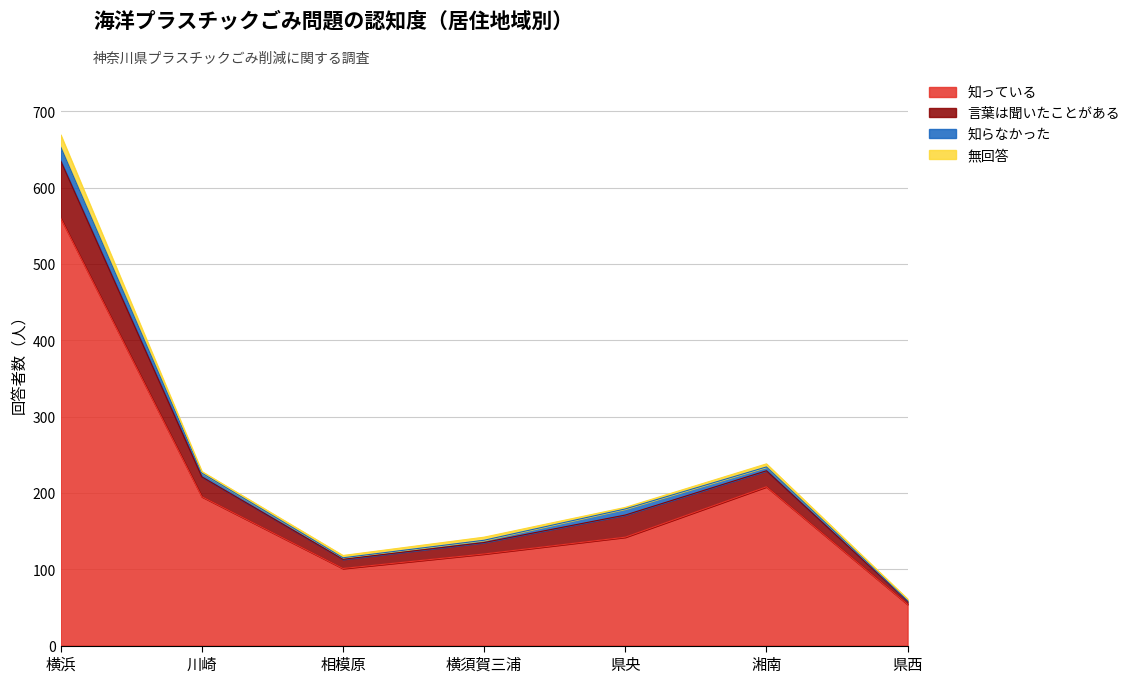

At which label does 言葉は聞いたことがある first exceed 179?

横浜